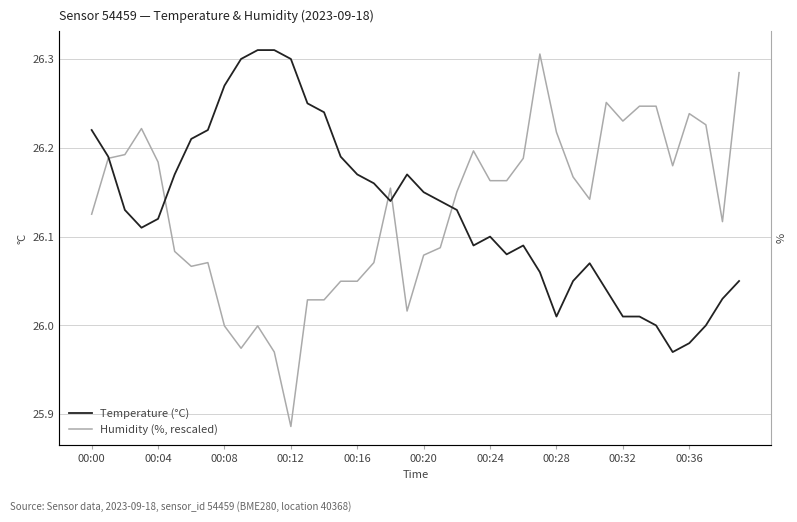

The Temperature (°C) series shows 26.2 at 15. True or false?

True